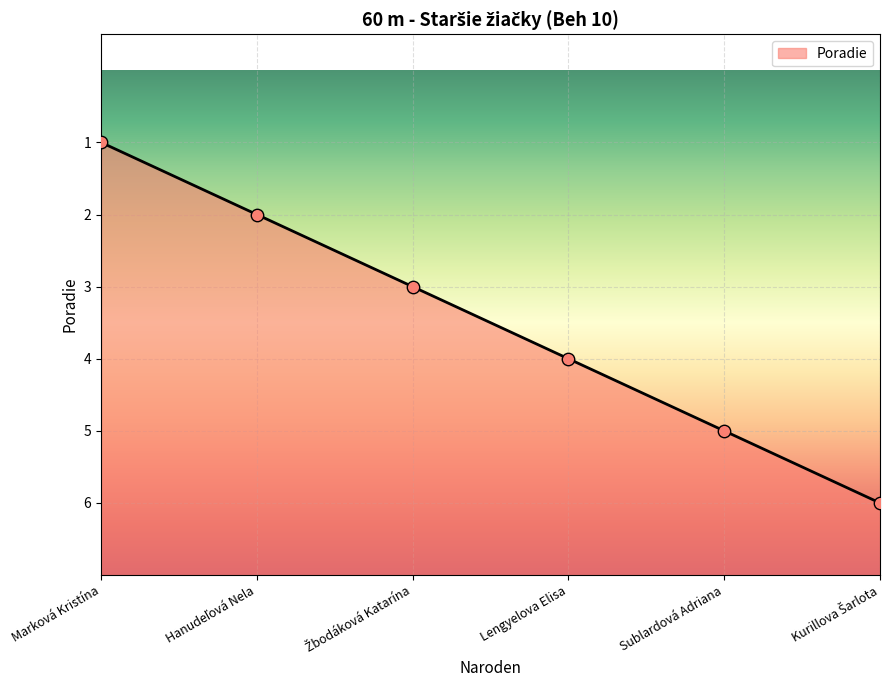

What is the ratio of the value at Marková Kristína to the value at Hanudeľová Nela?

1.2